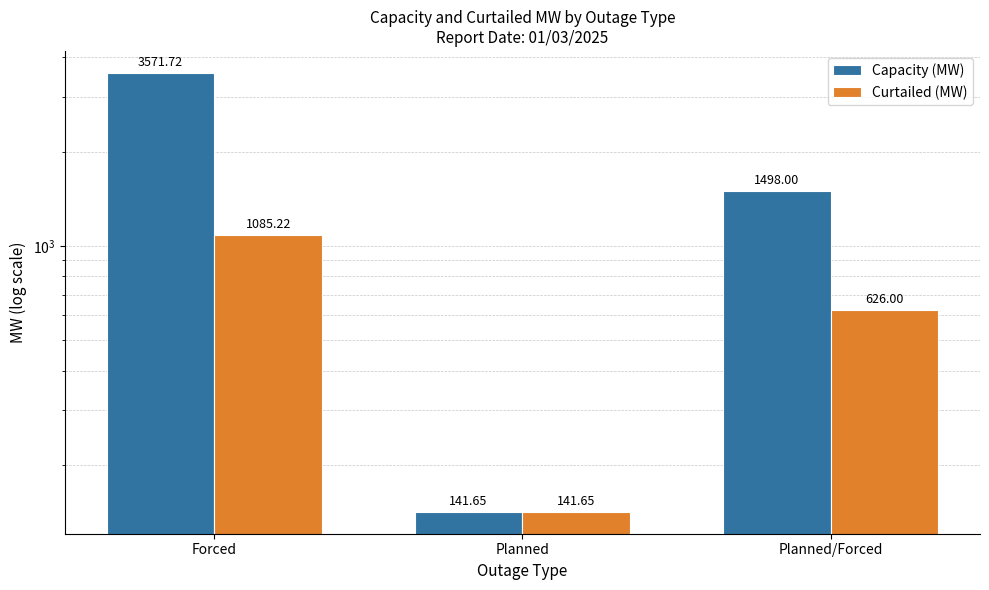

What is the value of the Capacity (MW) bar at the 1st from the left?

3571.7